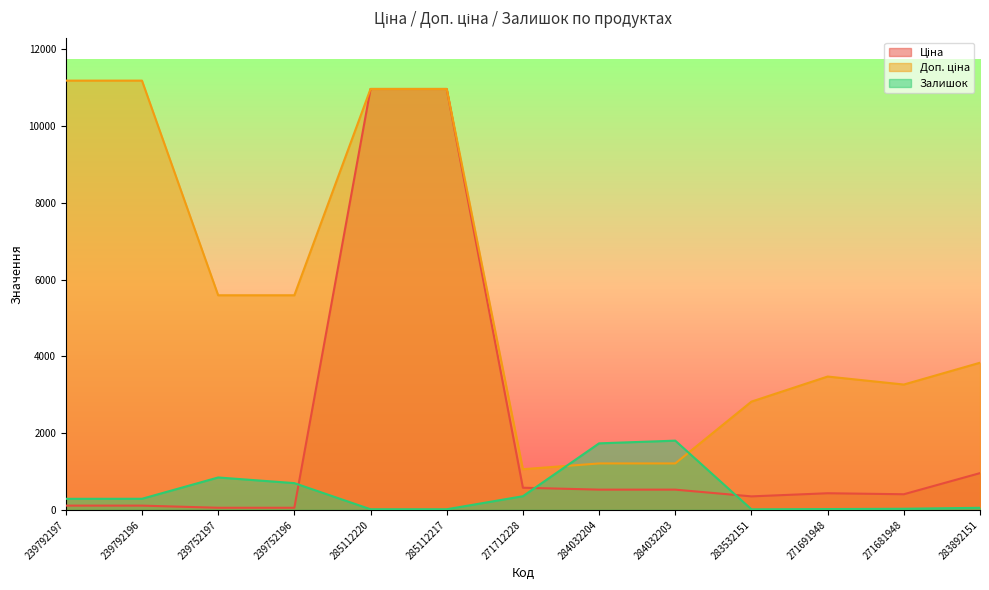

What is the label of the 1st point from the right?

283892151